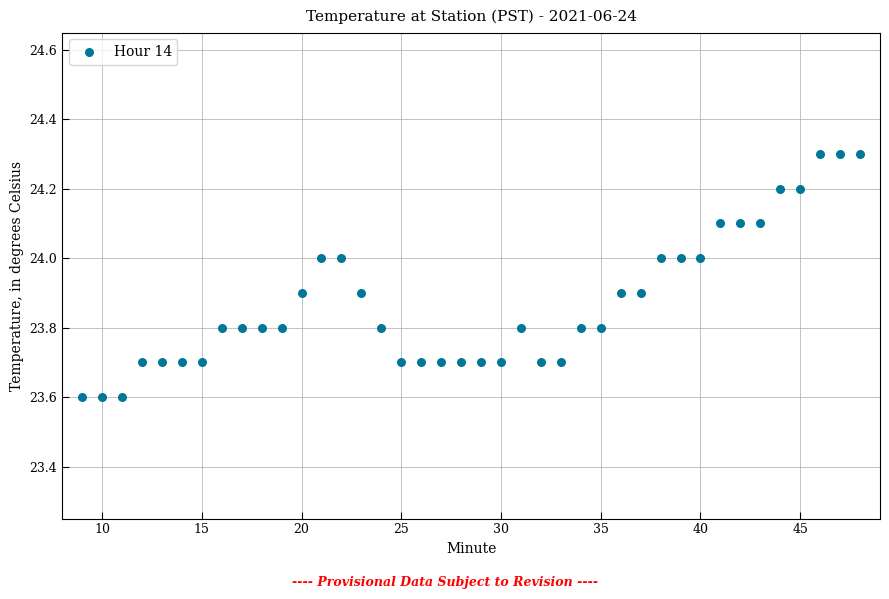

What is the range of Y values (max minus min)?

0.7